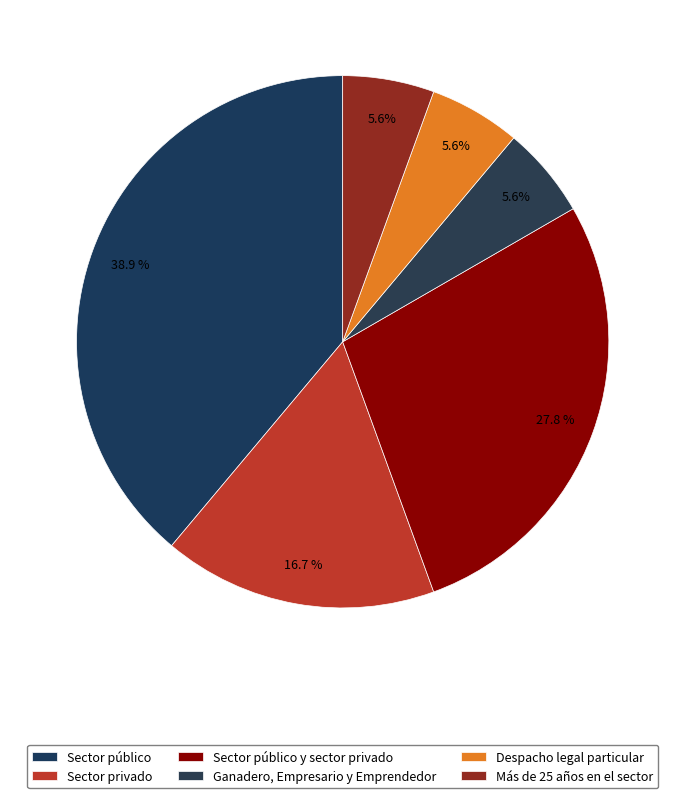

Count the number of slices in the pie.

6